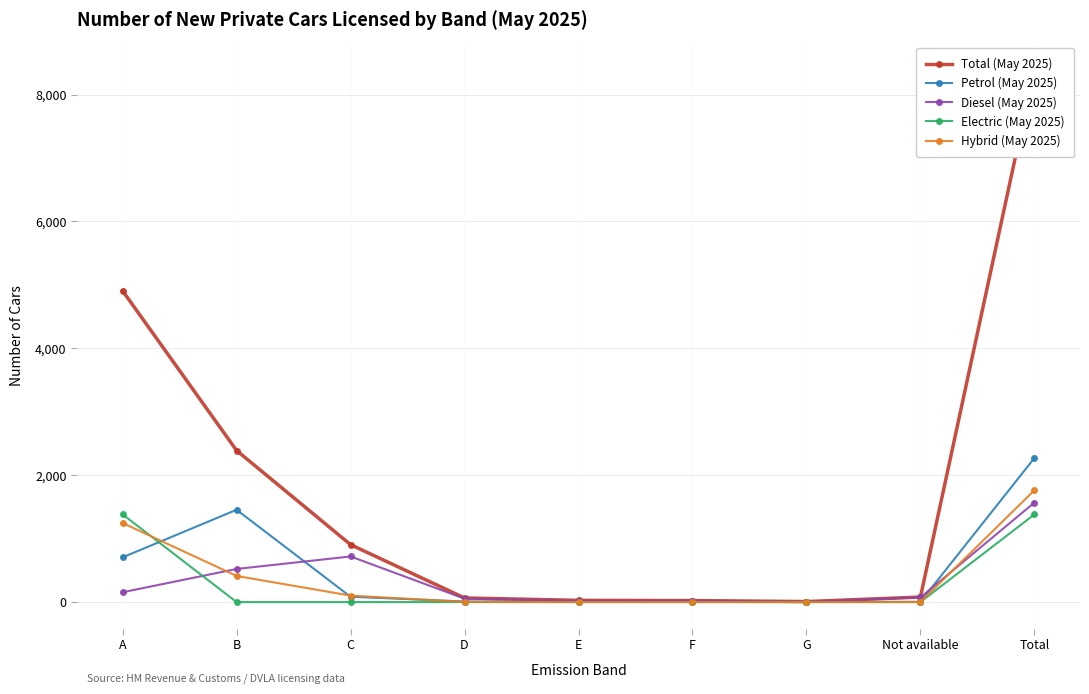

What are all the series names shown in the legend?

Total (May 2025), Petrol (May 2025), Diesel (May 2025), Electric (May 2025), Hybrid (May 2025)